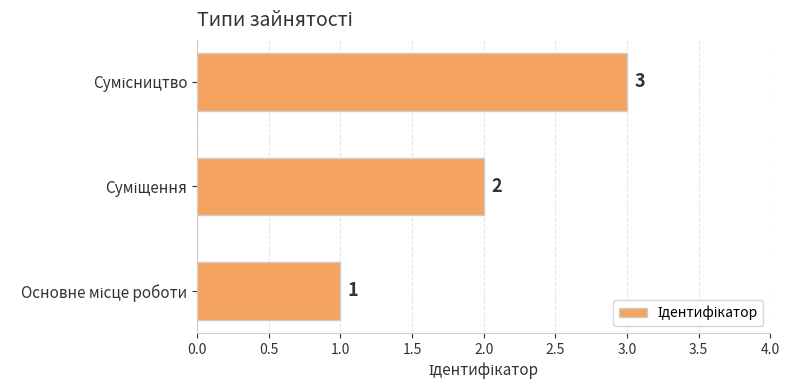

Count the values in the range 1 to 3.

3